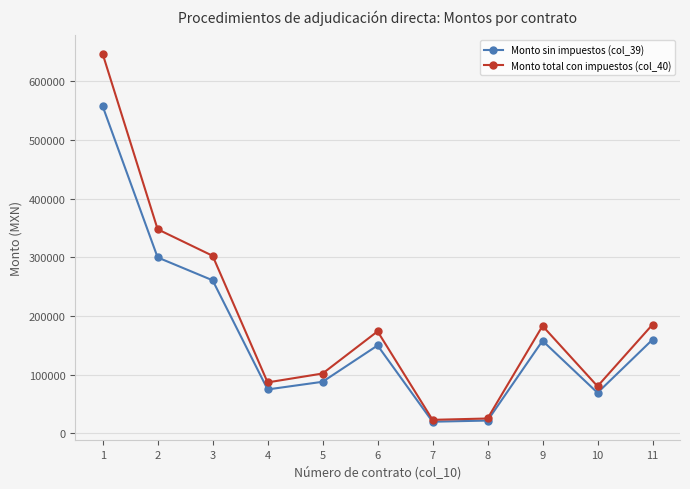

How many categories are shown in the chart?

11